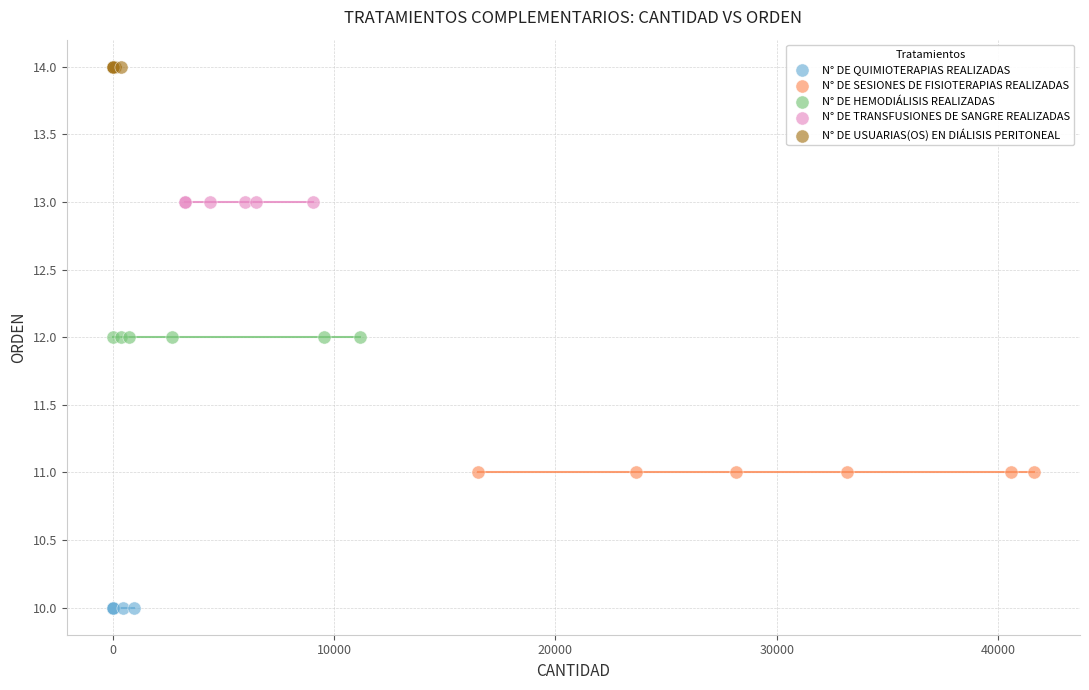

Which series contains the highest Y value?

N° DE USUARIAS(OS) EN DIÁLISIS PERITONEAL